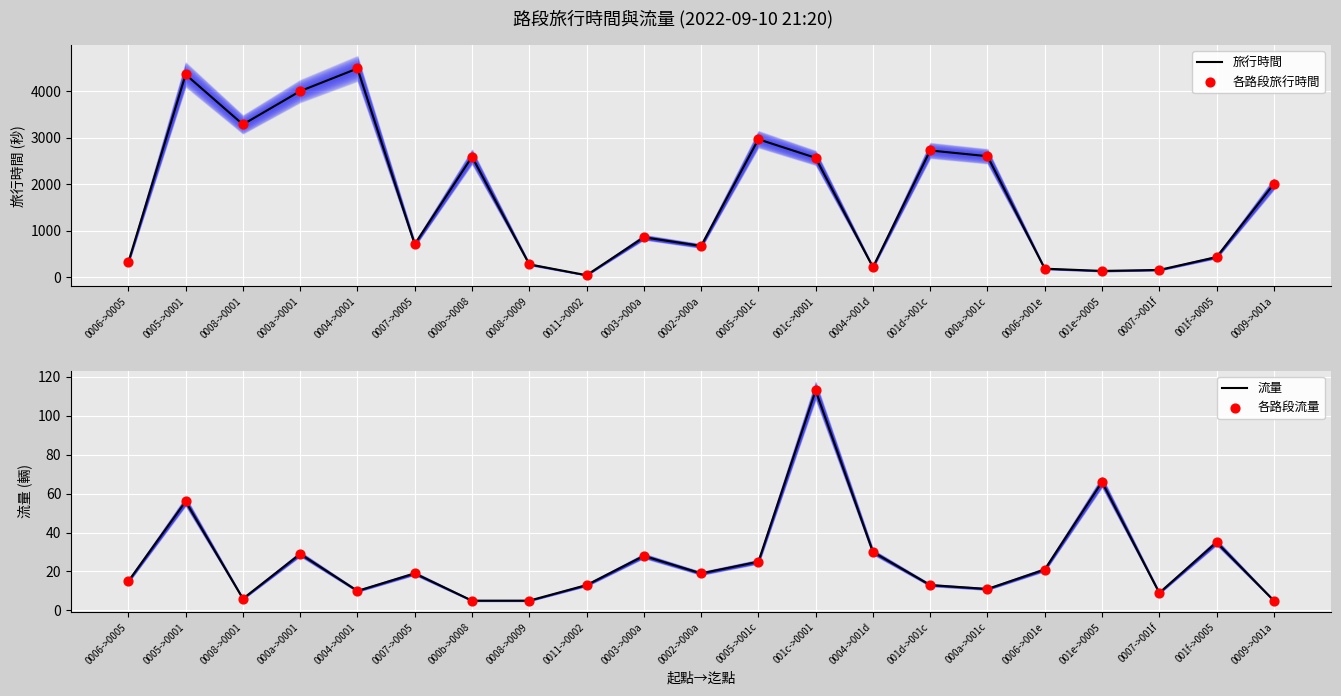

At which category is the sum across all series the highest?

0004->0001